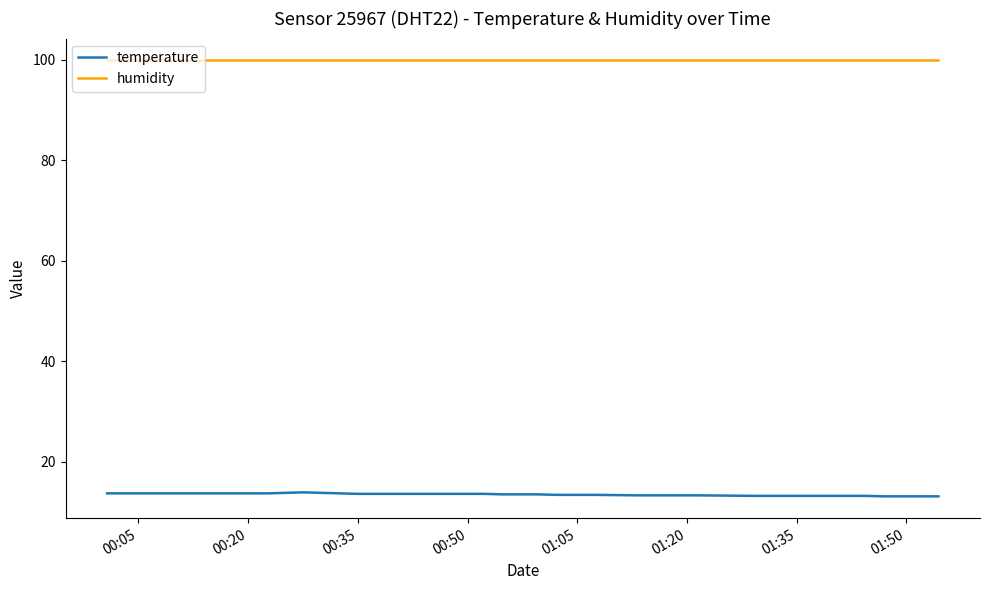

What is the minimum value for humidity?

99.9